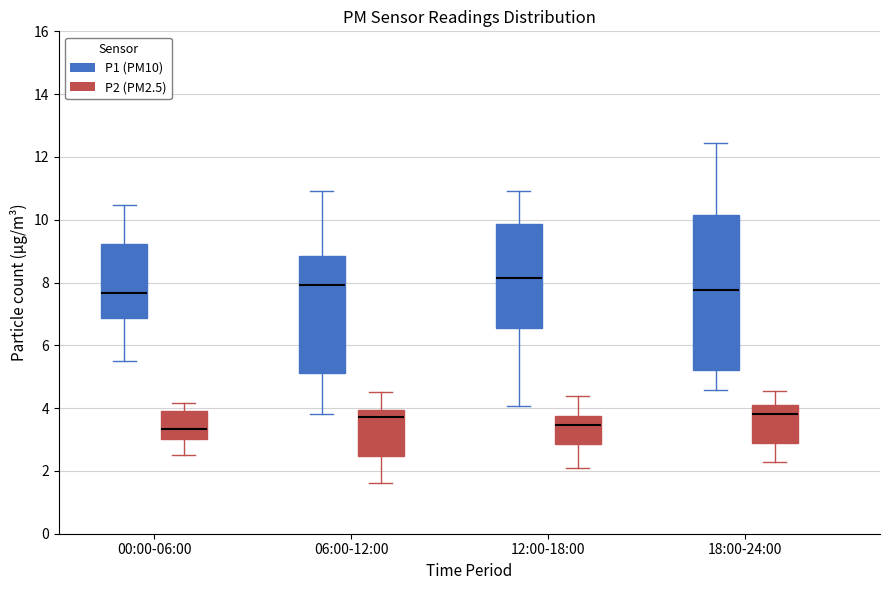

Which box's median line is the highest?

12:00-18:00 (P1 (PM10))